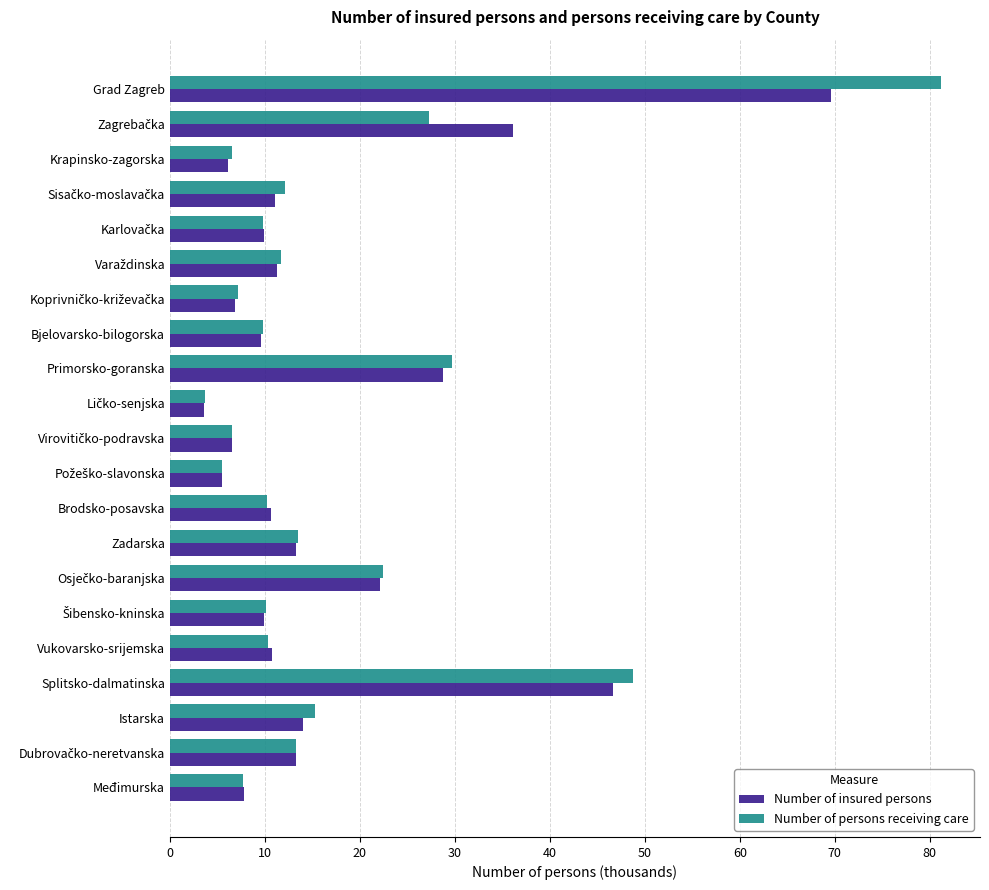

Read the Number of persons receiving care value at Brodsko-posavska.

10.2